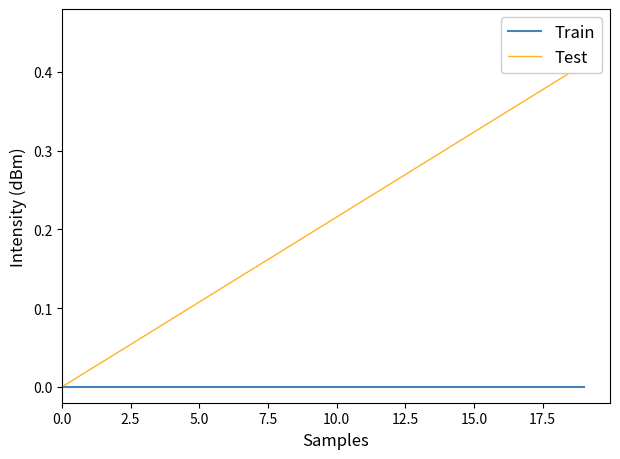

What are all the series names shown in the legend?

Train, Test